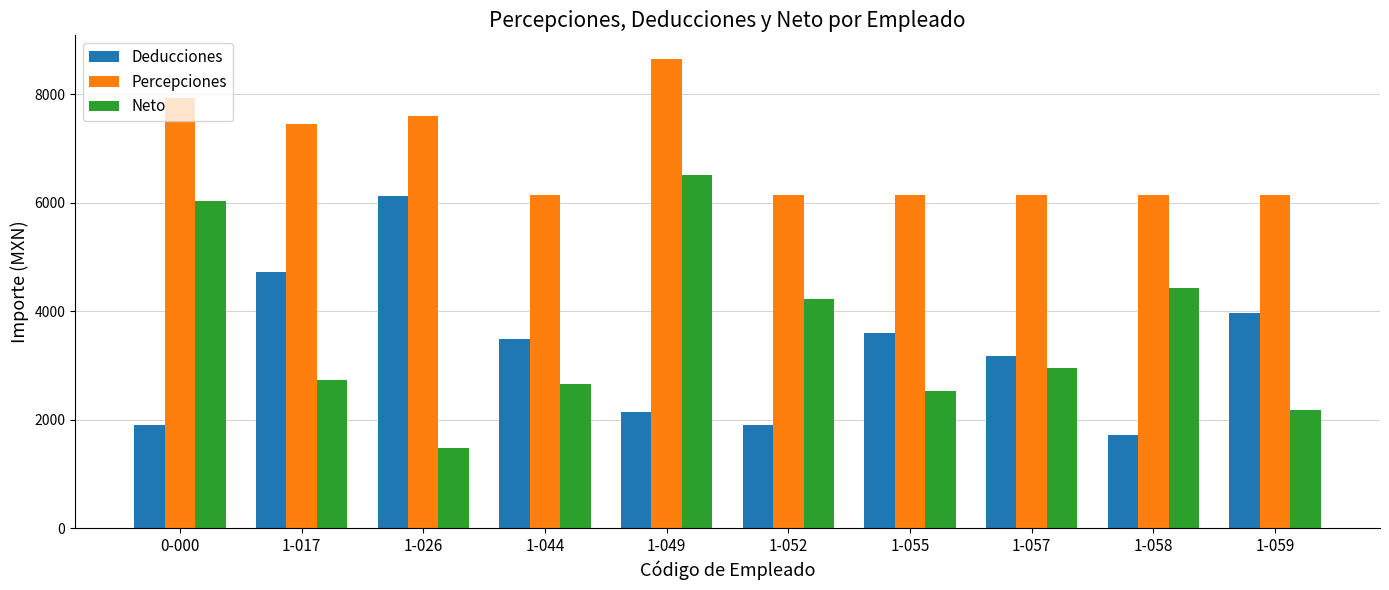

What is the value of the Deducciones bar at the 7th from the left?

3597.7